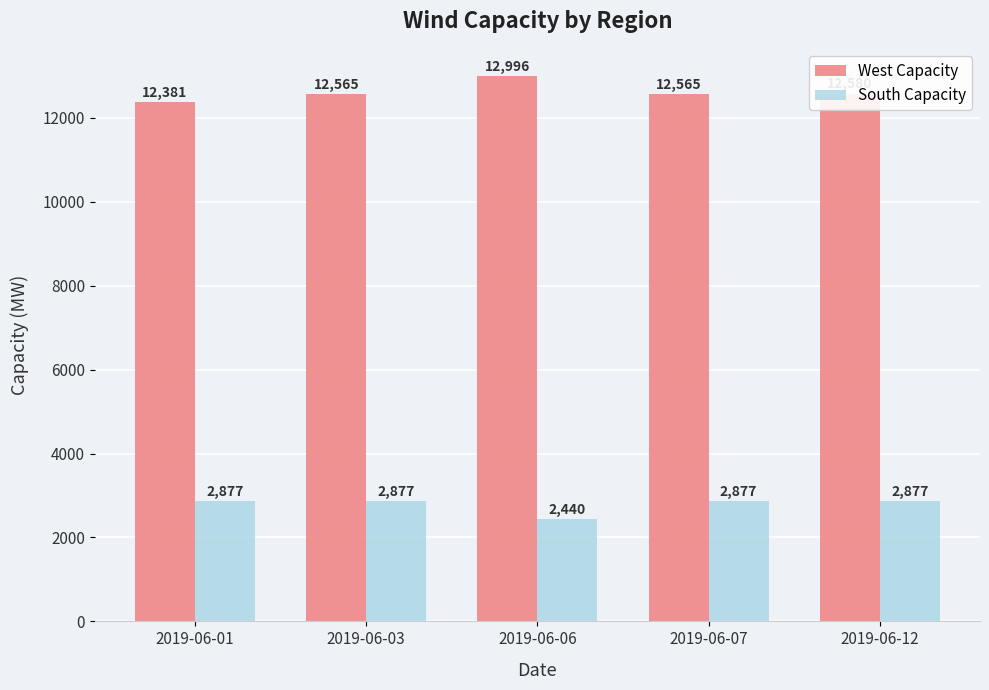

What is the value of the South Capacity bar at the 2nd from the left?

2877